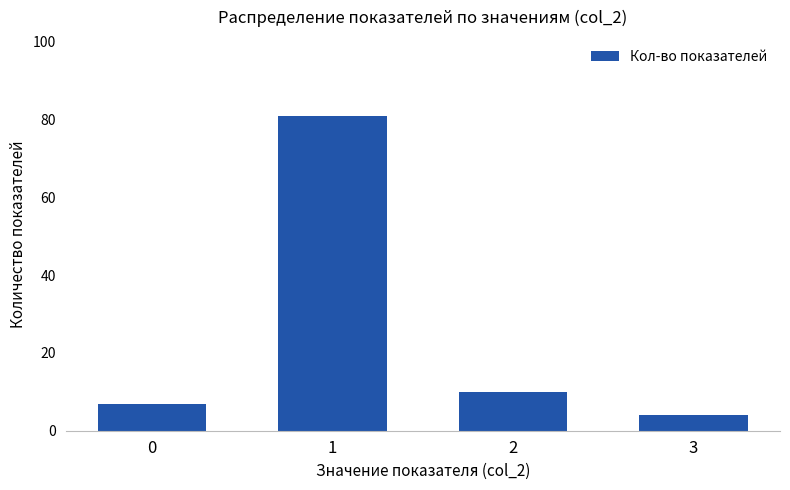

What is the greatest value displayed?

81